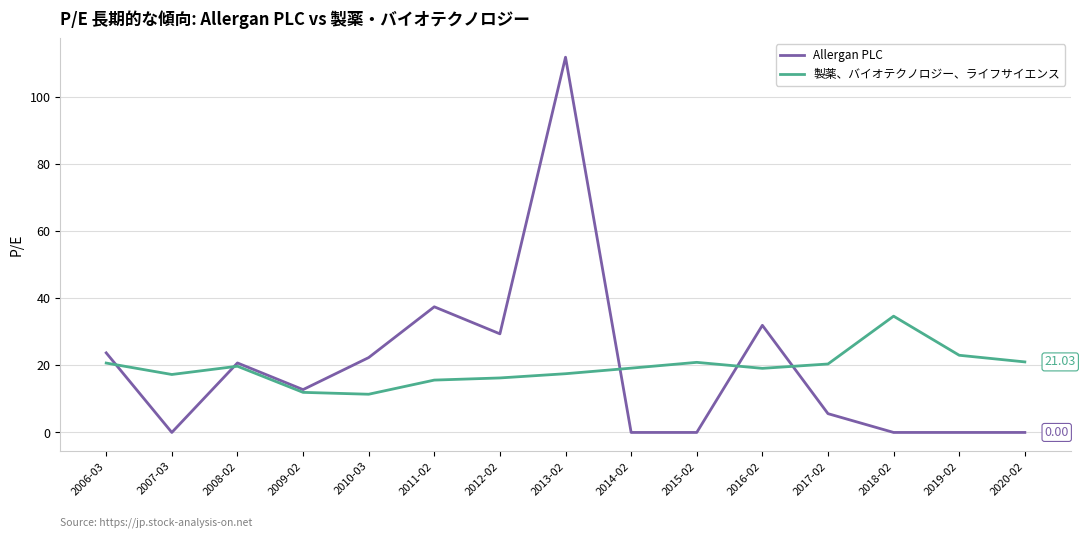

Which series has the largest range (max minus min)?

Allergan PLC